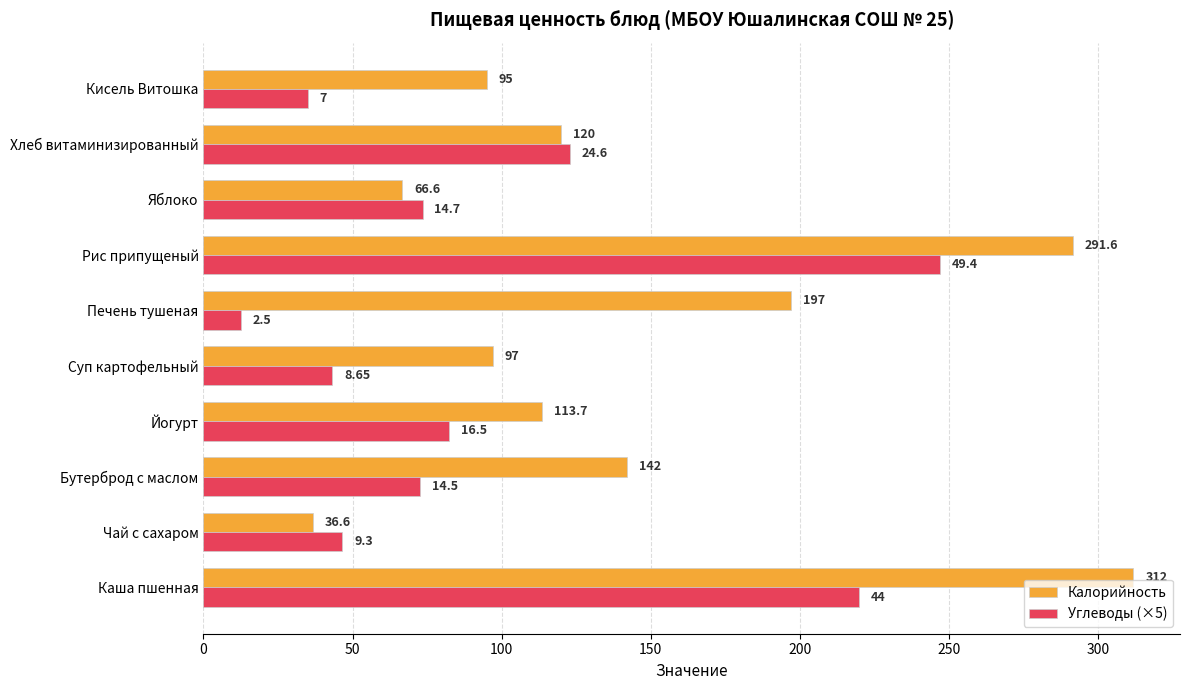

Which label corresponds to the largest value in the chart?

Каша пшенная